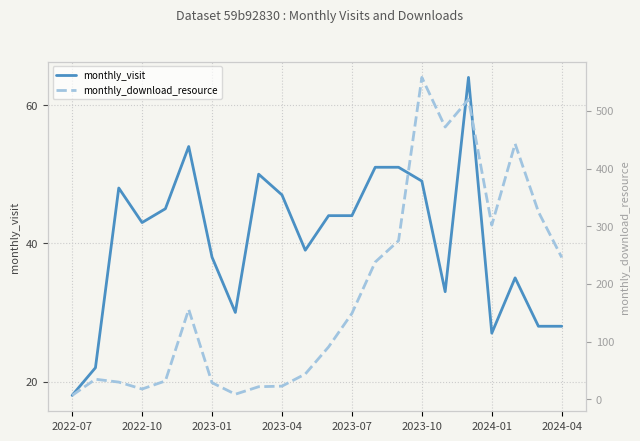

What is the smallest value displayed?

7